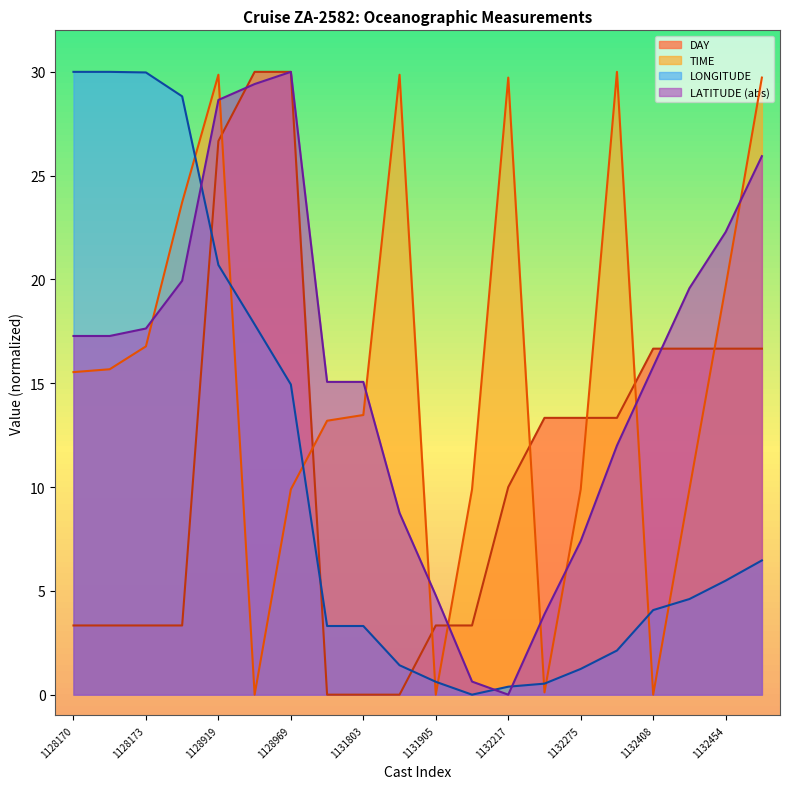

Is it true that LATITUDE equals 0.2 at 1131922?

False